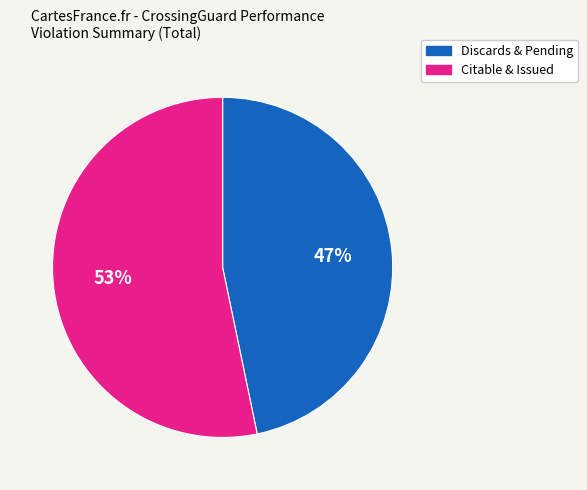

Is there a majority slice in this chart?

Yes